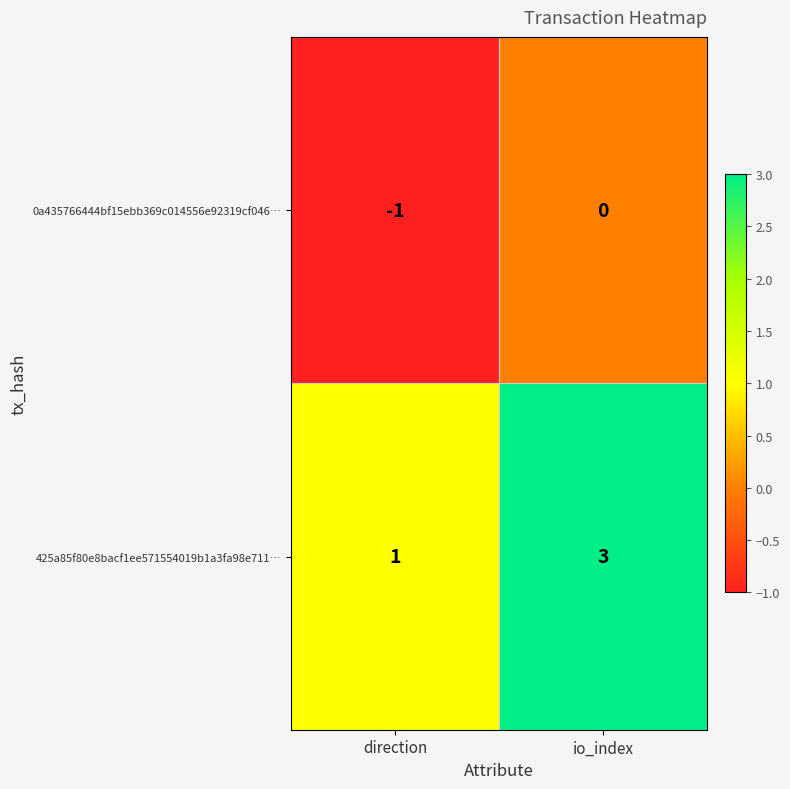

Reading right to left, transcribe all the data shown in this chart.

0a435766444bf15ebb369c014556e92319cf046…: 0	-1
425a85f80e8bacf1ee571554019b1a3fa98e711…: 3	1